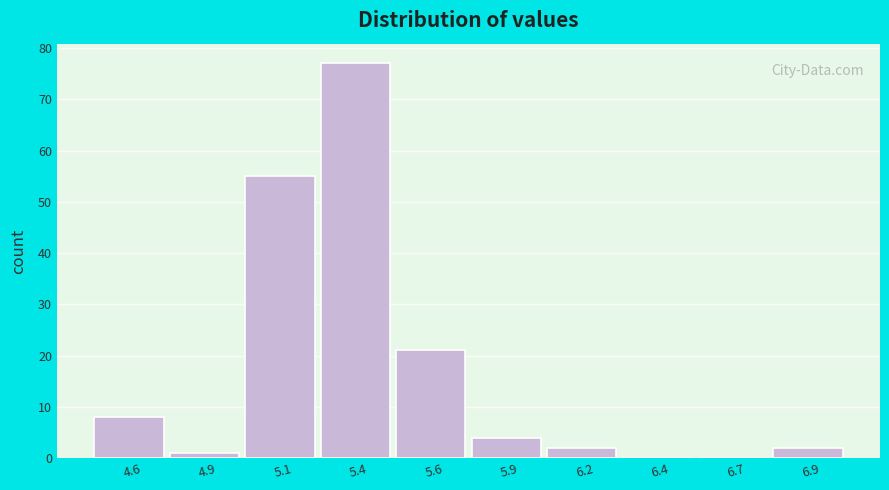

Reading right to left, transcribe all the data shown in this chart.

6.9=2	6.7=0	6.4=0	6.2=2	5.9=4	5.6=21	5.4=77	5.1=55	4.9=1	4.6=8